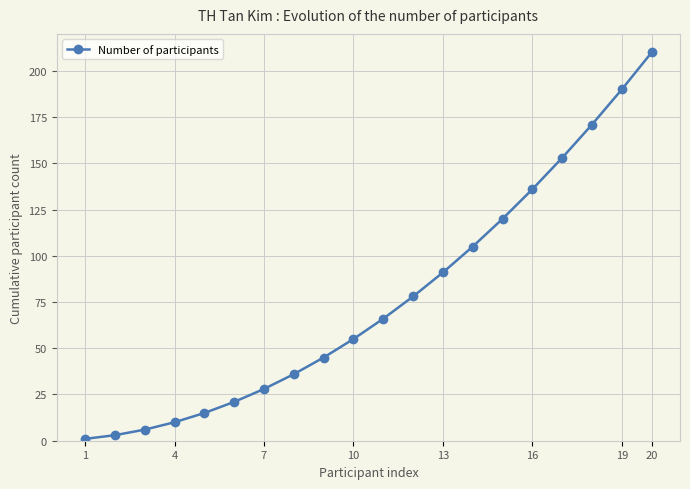

Reading left to right, list all the values displayed in this chart.

1	3	6	10	15	21	28	36	45	55	66	78	91	105	120	136	153	171	190	210